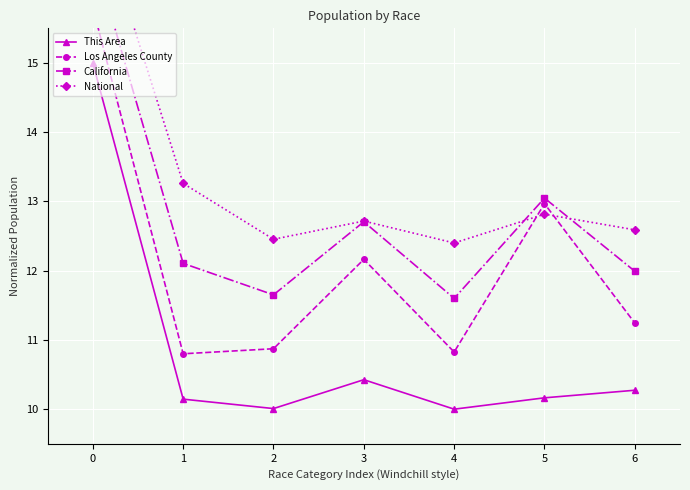

Rank the series by their maximum value, from lowest to highest.

This Area, Los Angeles County, California, National